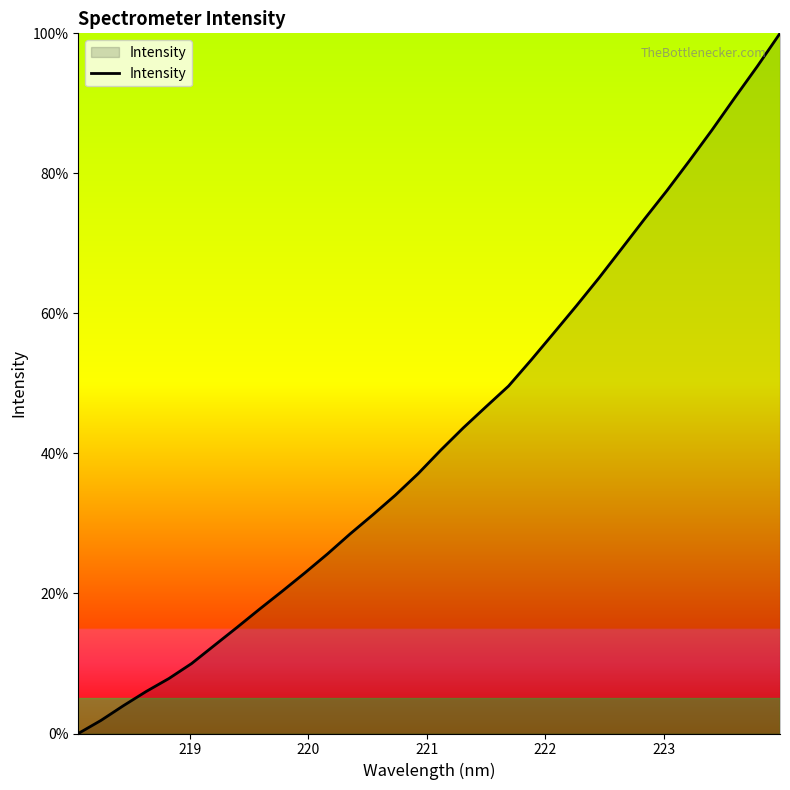

What is the difference between the maximum and minimum values?

100.0